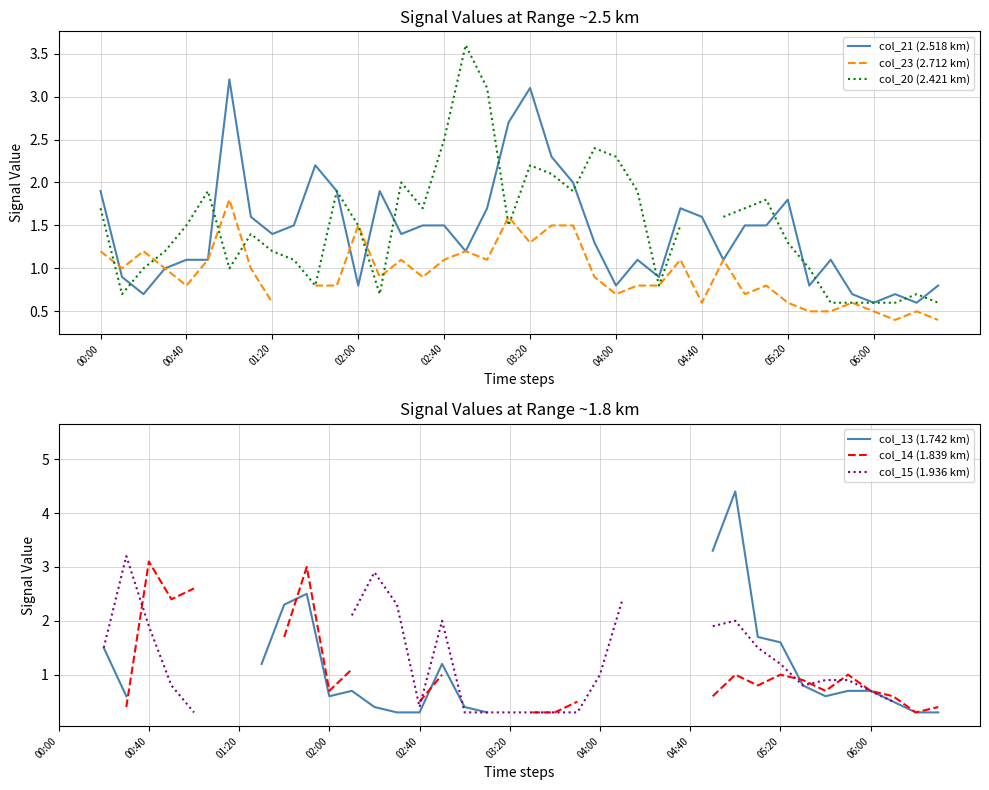

Which series changed the most between 15 and 31?

col_13 (1.742 km)